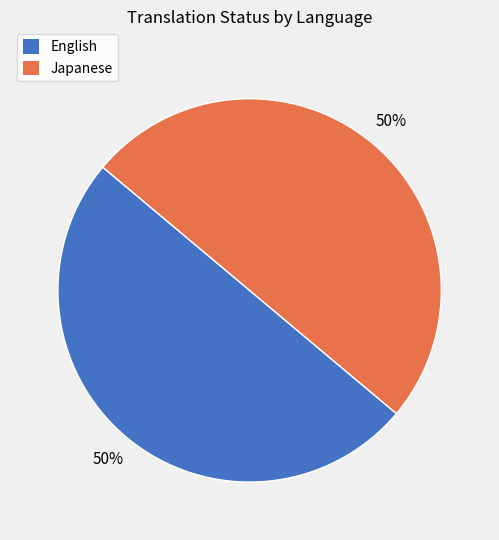

How many slices are in this pie chart?

2